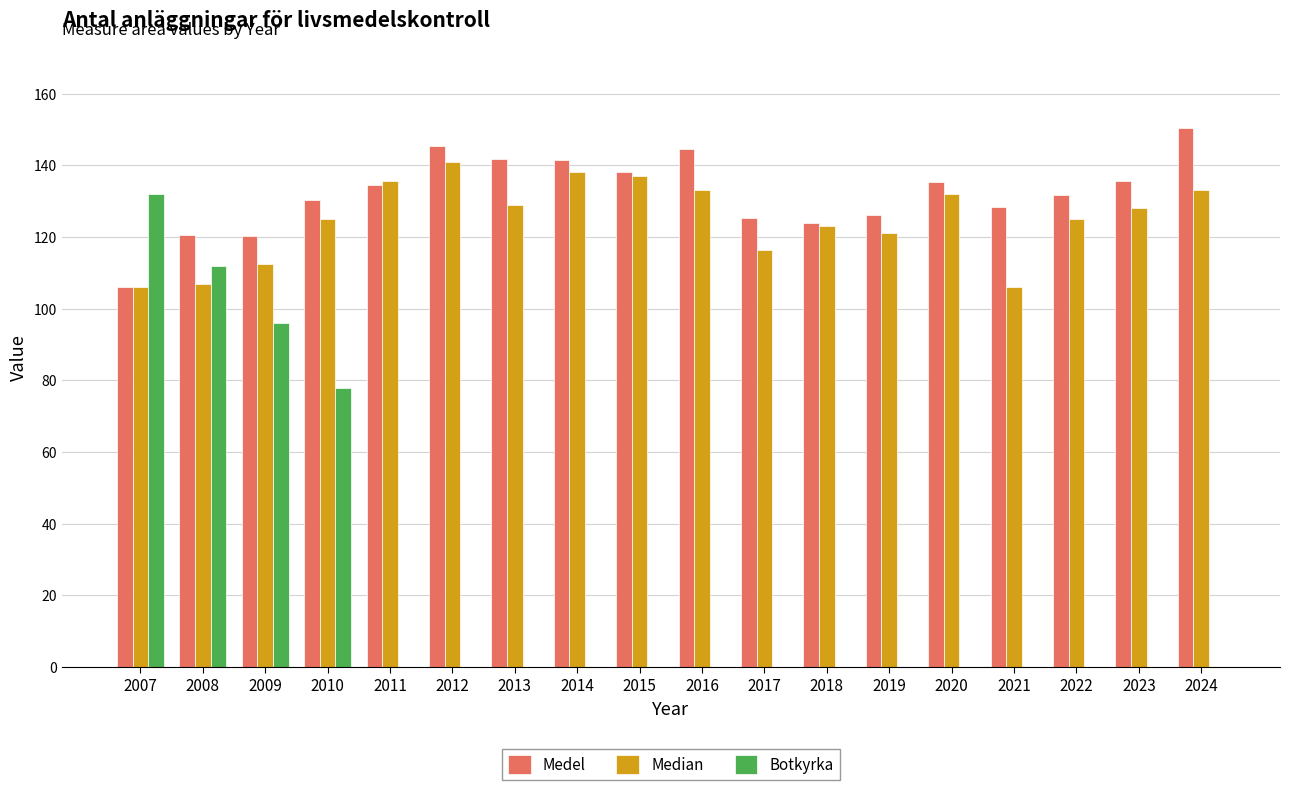

How many series are shown in this chart?

3